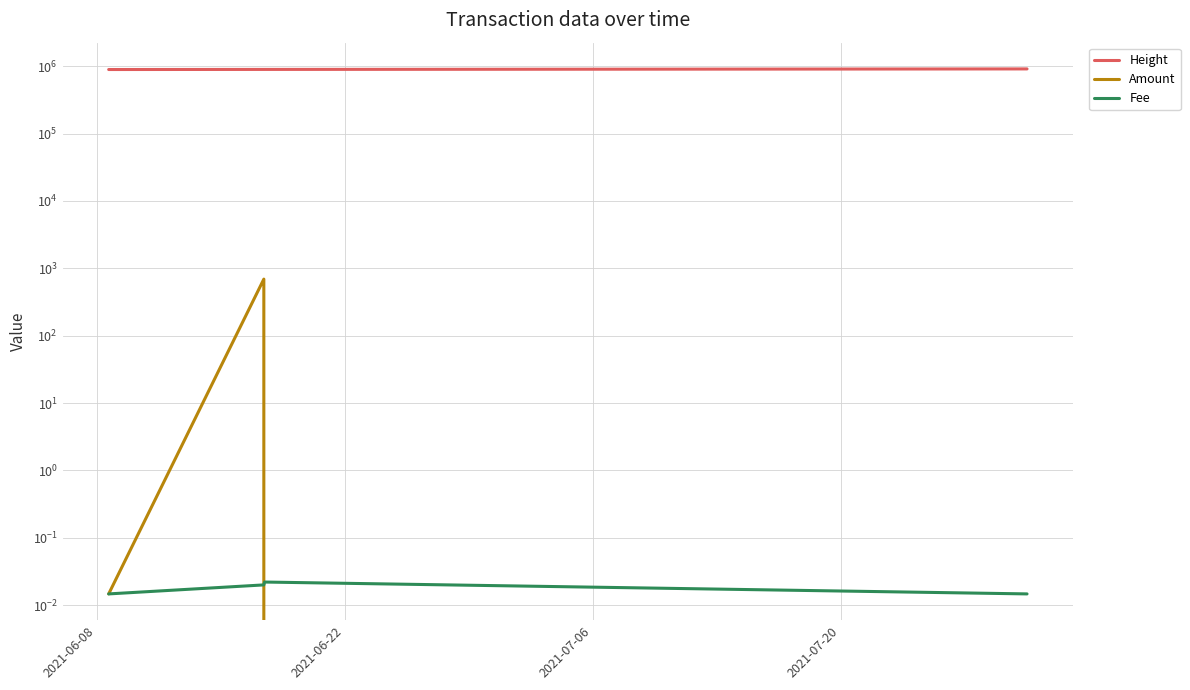

Between 2021-07-06 and 2021-07-20, which series saw the biggest shift?

Height